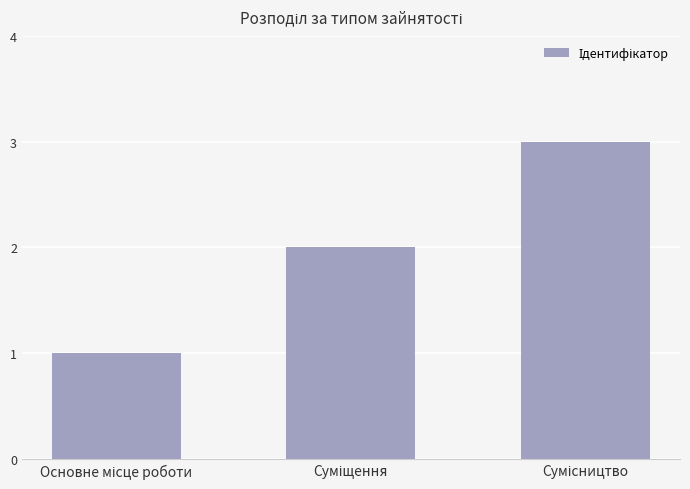

What is the sum of all values?

6